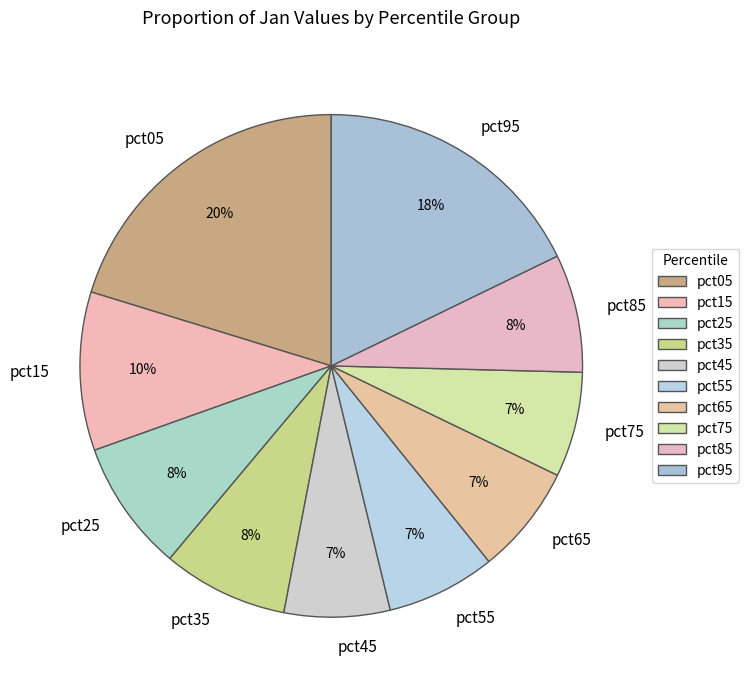

Which has a higher value, pct35 or pct65?

pct35